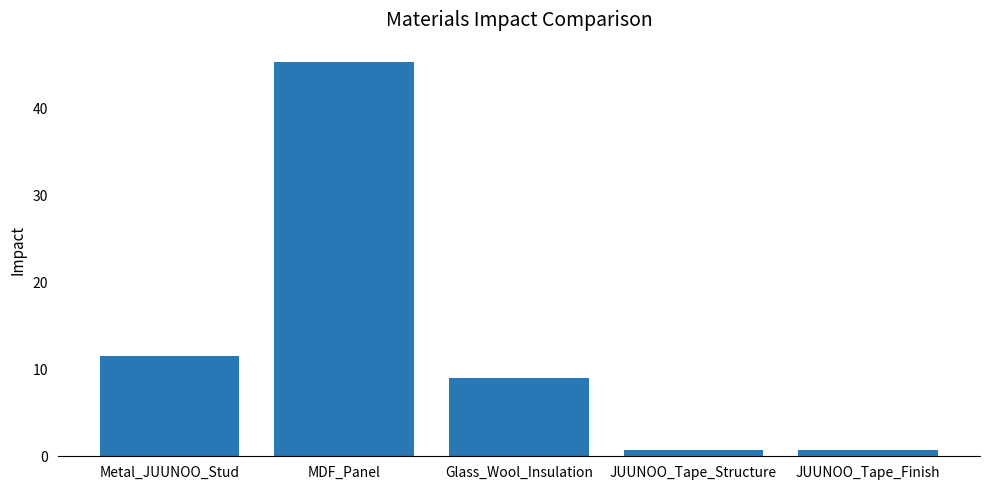

Reading left to right, extract all data points from this chart.

Metal_JUUNOO_Stud=11.5	MDF_Panel=45.3	Glass_Wool_Insulation=9.0	JUUNOO_Tape_Structure=0.7	JUUNOO_Tape_Finish=0.7